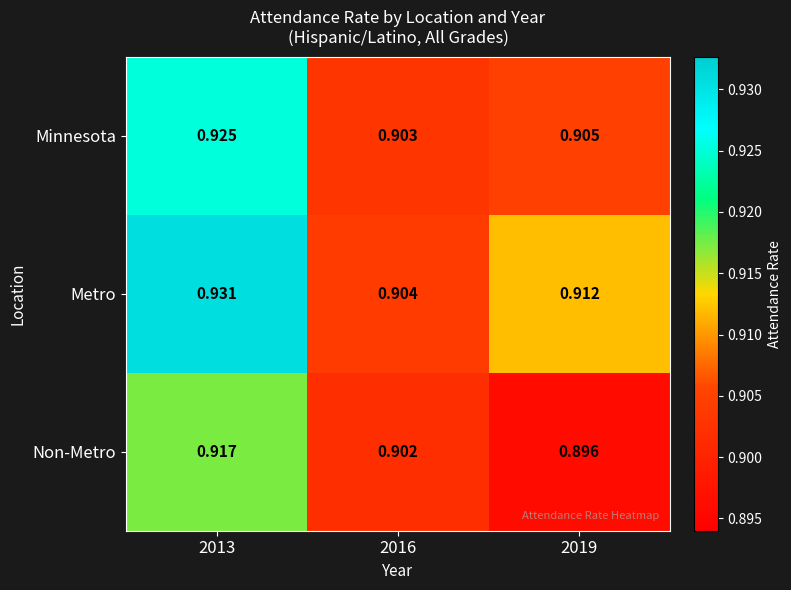

Which series changed the most between 2013 and 2019?

Non-Metro